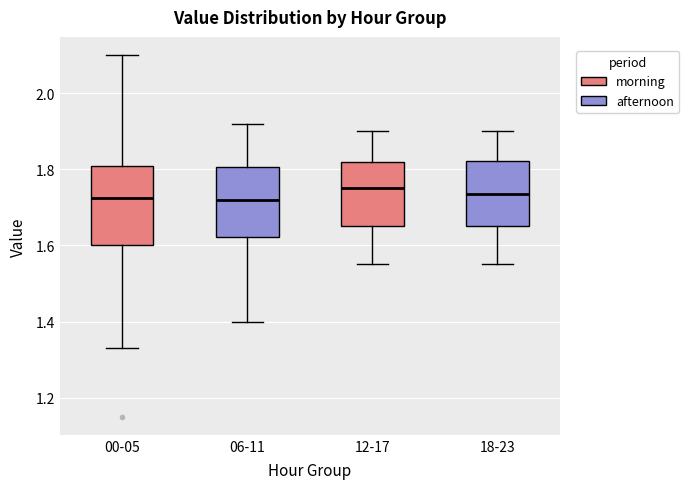

Reading left to right, transcribe this box plot: for each box, give where its median line is, the range the box spans, and where its two whiskers end, as read against the y-axis. The values are not printed on the chart, so give them approximately, as read against the axis.

00-05: median 1.72, box 1.60 to 1.80, whiskers 1.34 to 2.10
06-11: median 1.72, box 1.62 to 1.80, whiskers 1.40 to 1.92
12-17: median 1.76, box 1.66 to 1.82, whiskers 1.56 to 1.90
18-23: median 1.74, box 1.66 to 1.82, whiskers 1.56 to 1.90